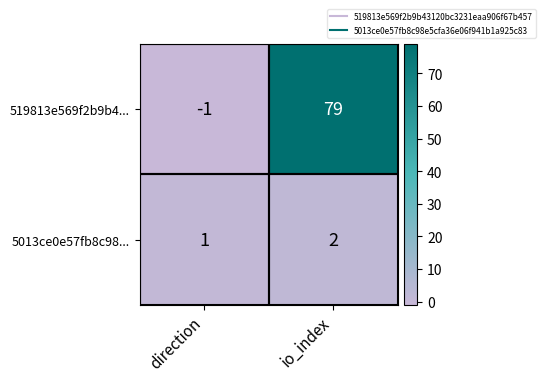

Which series has the largest total across all categories?

519813e569f2b9b4...